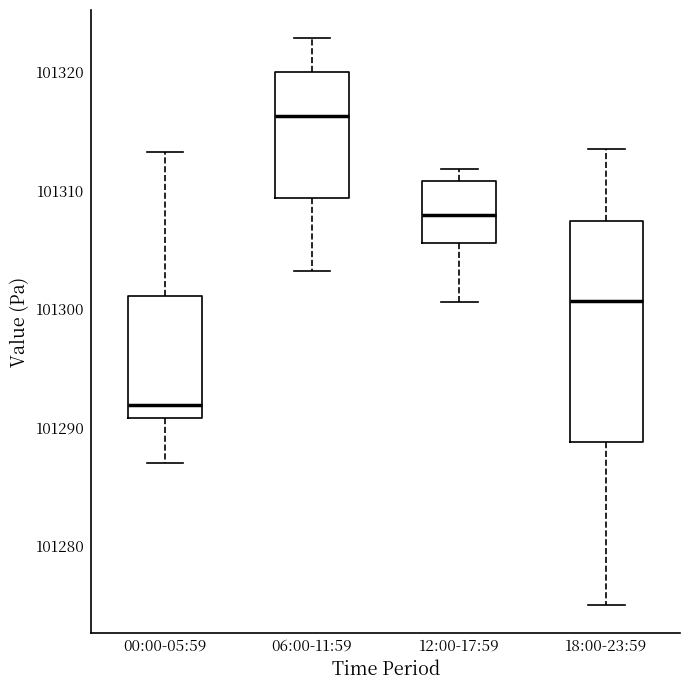

Comparing the boxes themselves (not the whiskers), which one is the tallest?

18:00-23:59